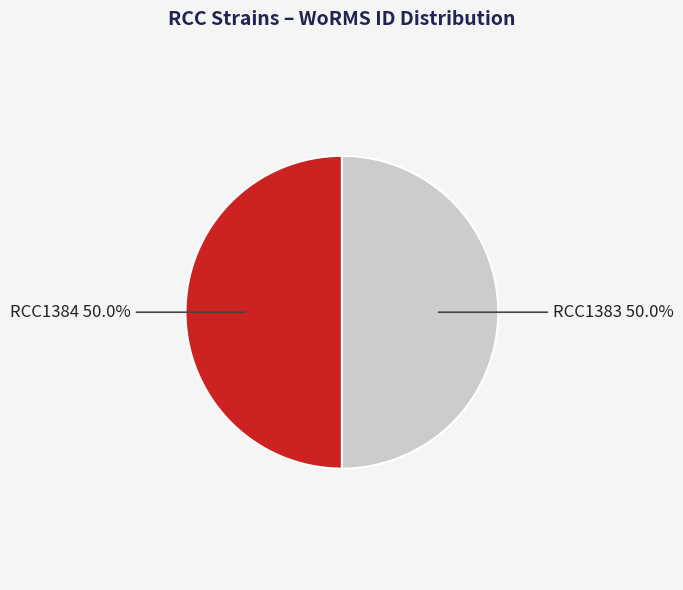

How many slices are in this pie chart?

2